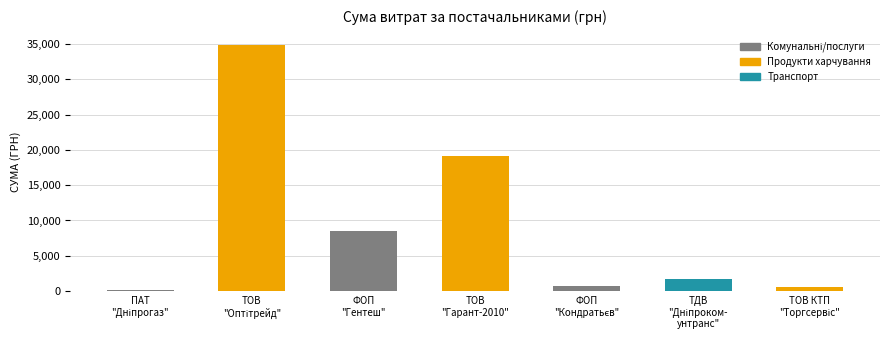

The chart shows a value of 19164.0 at ТОВ
"Гарант-2010". True or false?

True